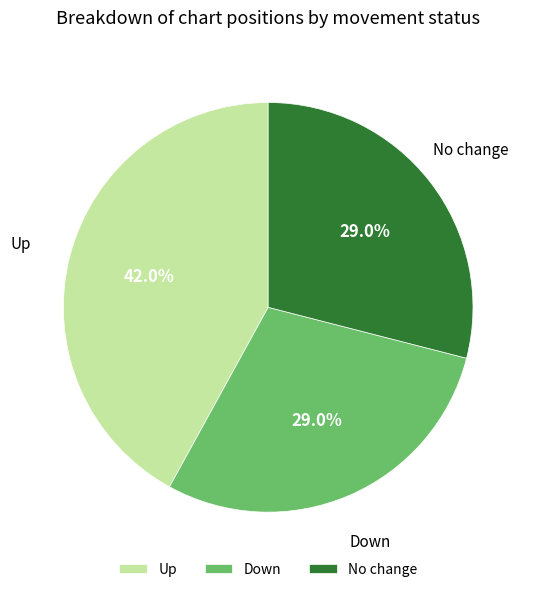

Does any single category account for the majority?

No